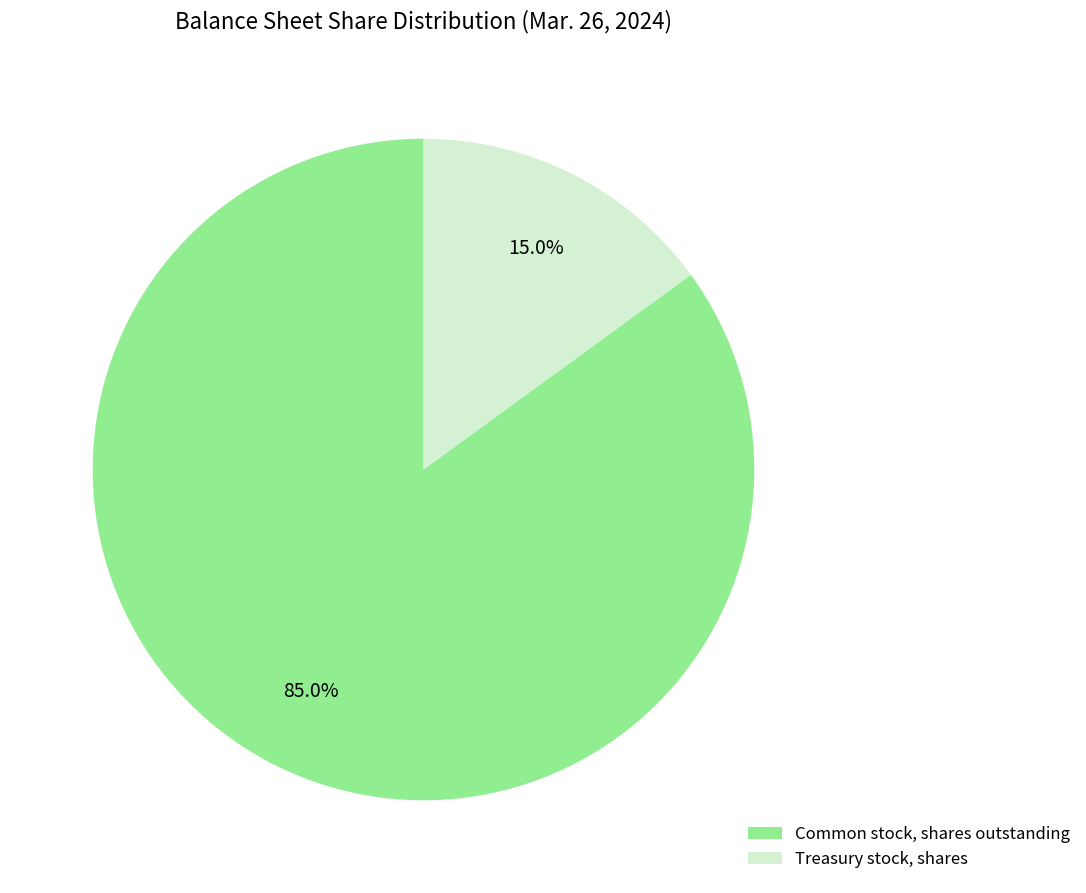

What is the ratio of the value at Treasury stock, shares to the value at Common stock, shares outstanding?

0.2